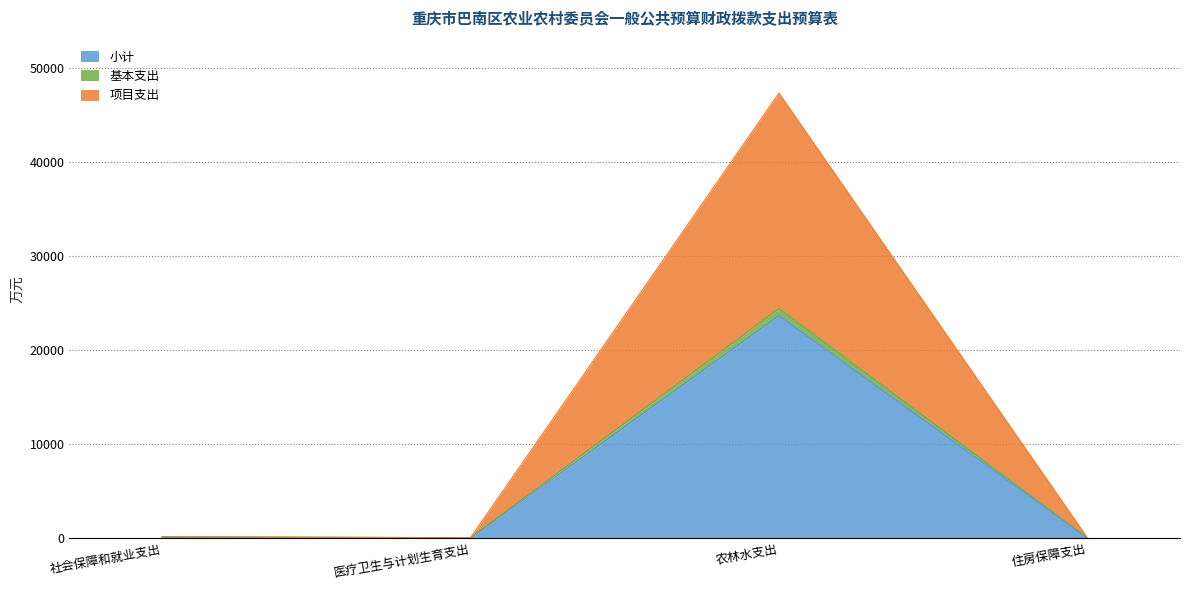

Reading left to right, transcribe all the data shown in this chart.

小计: 95.1	37.0	23656.0	27.6
基本支出: 190.2	74.0	24429.9	55.1
项目支出: 190.2	74.0	47312.1	55.1